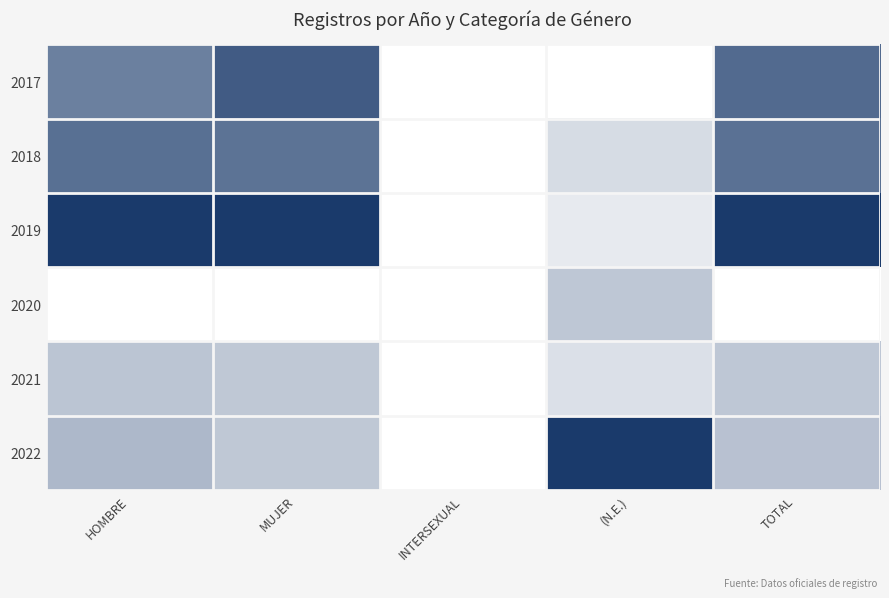

At how many categories does at least one series exceed 0?

4